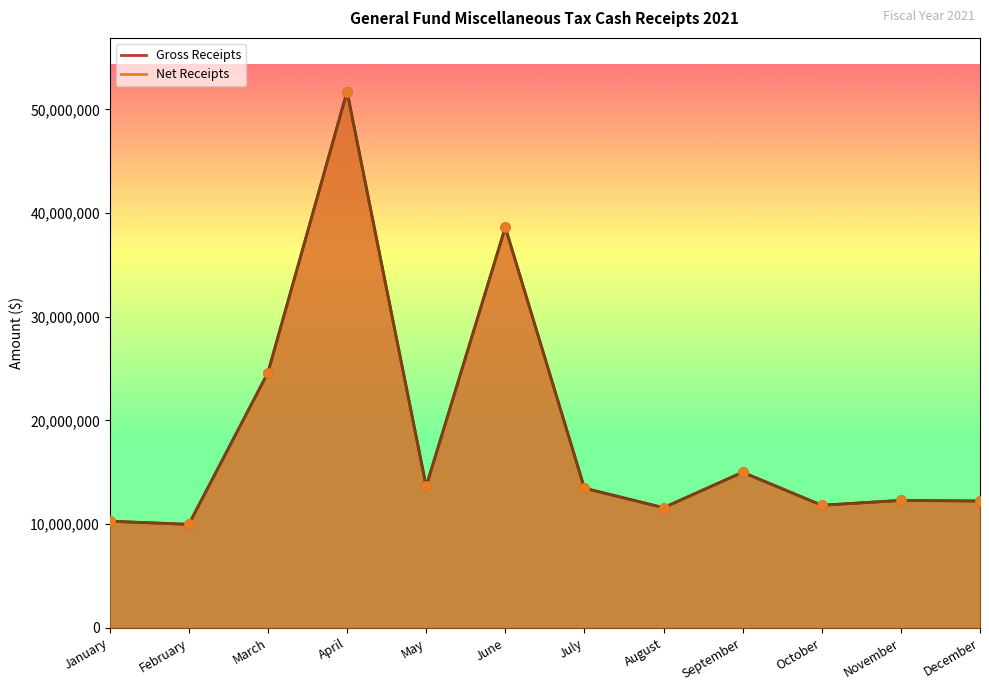

What are all the series names shown in the legend?

Gross Receipts, Net Receipts